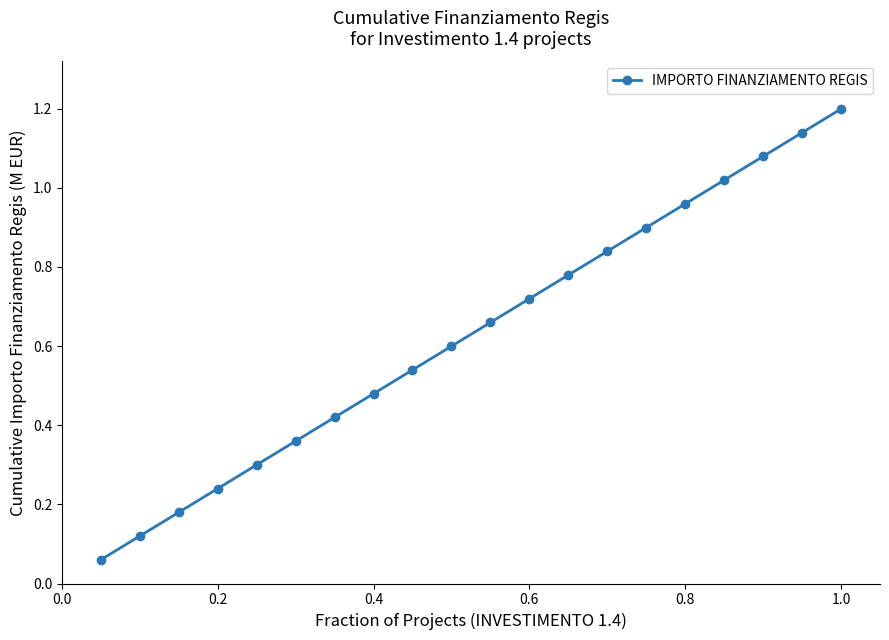

What is the sum of all values?

12.6